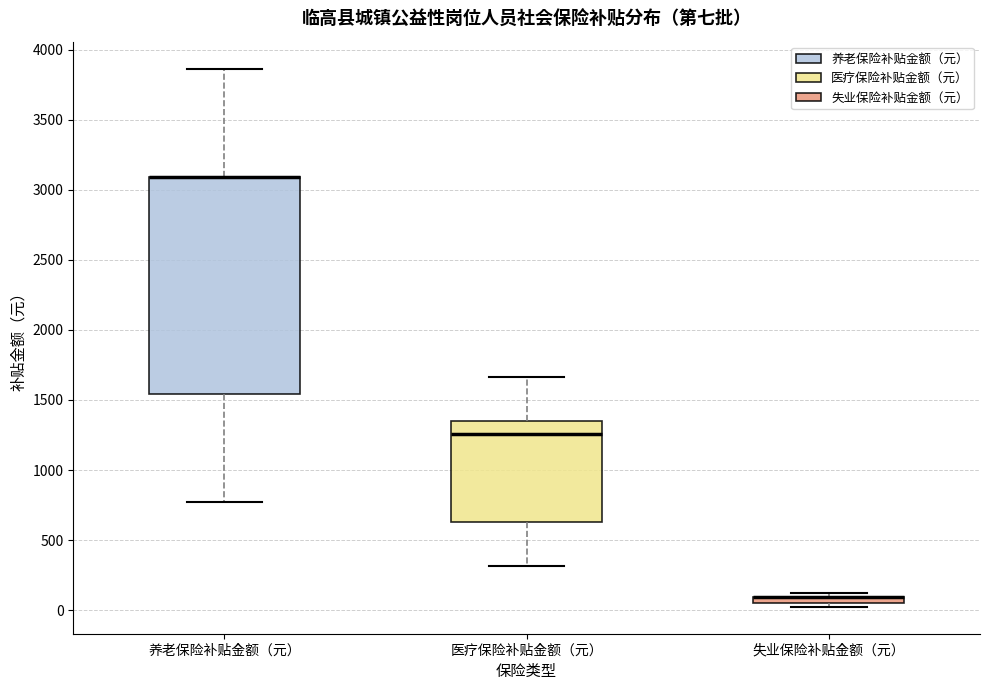

Where is the upper edge of the box for 失业保险补贴金额（元） on the y-axis? The values are not printed on the chart, so give them approximately, as read against the axis.

100